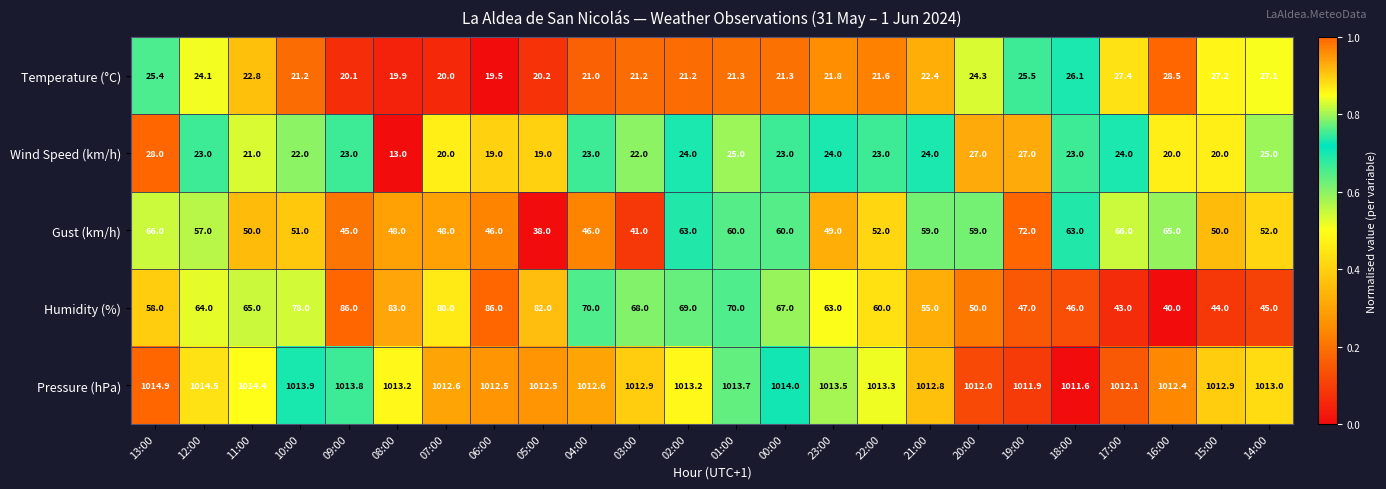

At which category is the sum across all series the highest?

13:00